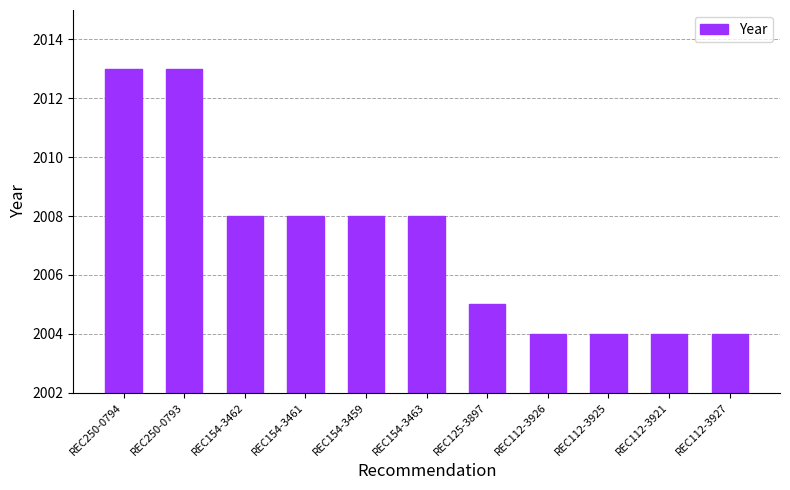

Read the value at REC154-3462.

2008